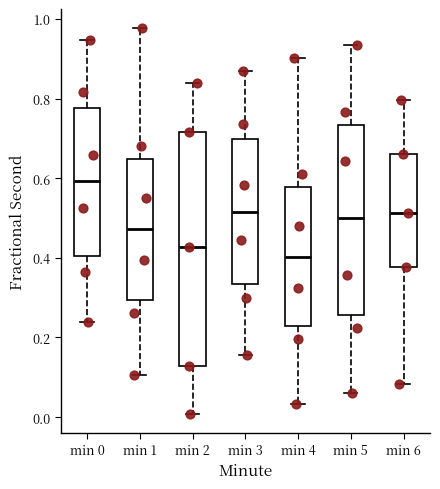

Reading left to right, transcribe this box plot: for each box, give where its median line is, the range the box spans, and where its two whiskers end, as read against the y-axis. The values are not printed on the chart, so give them approximately, as read against the axis.

min 0: median 0.60, box 0.40 to 0.78, whiskers 0.24 to 0.94
min 1: median 0.48, box 0.30 to 0.64, whiskers 0.10 to 0.98
min 2: median 0.42, box 0.12 to 0.72, whiskers 0.00 to 0.84
min 3: median 0.52, box 0.34 to 0.70, whiskers 0.16 to 0.86
min 4: median 0.40, box 0.22 to 0.58, whiskers 0.04 to 0.90
min 5: median 0.50, box 0.26 to 0.74, whiskers 0.06 to 0.94
min 6: median 0.52, box 0.38 to 0.66, whiskers 0.08 to 0.80